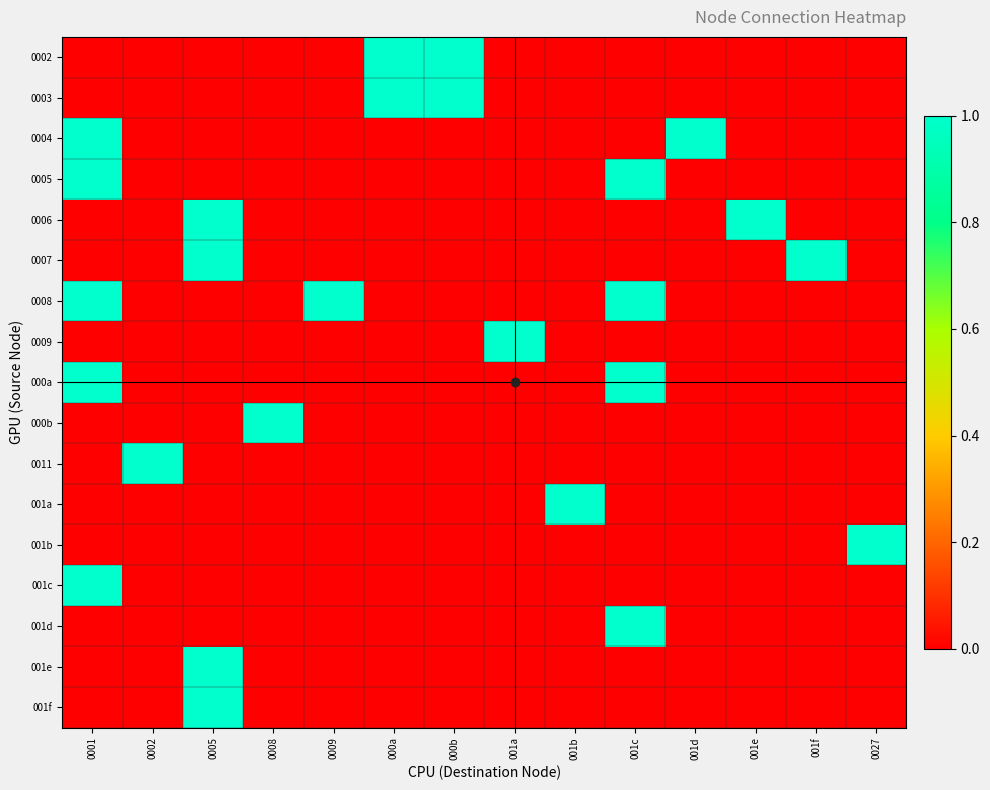

At which category does the chart reach its peak across all series?

000a